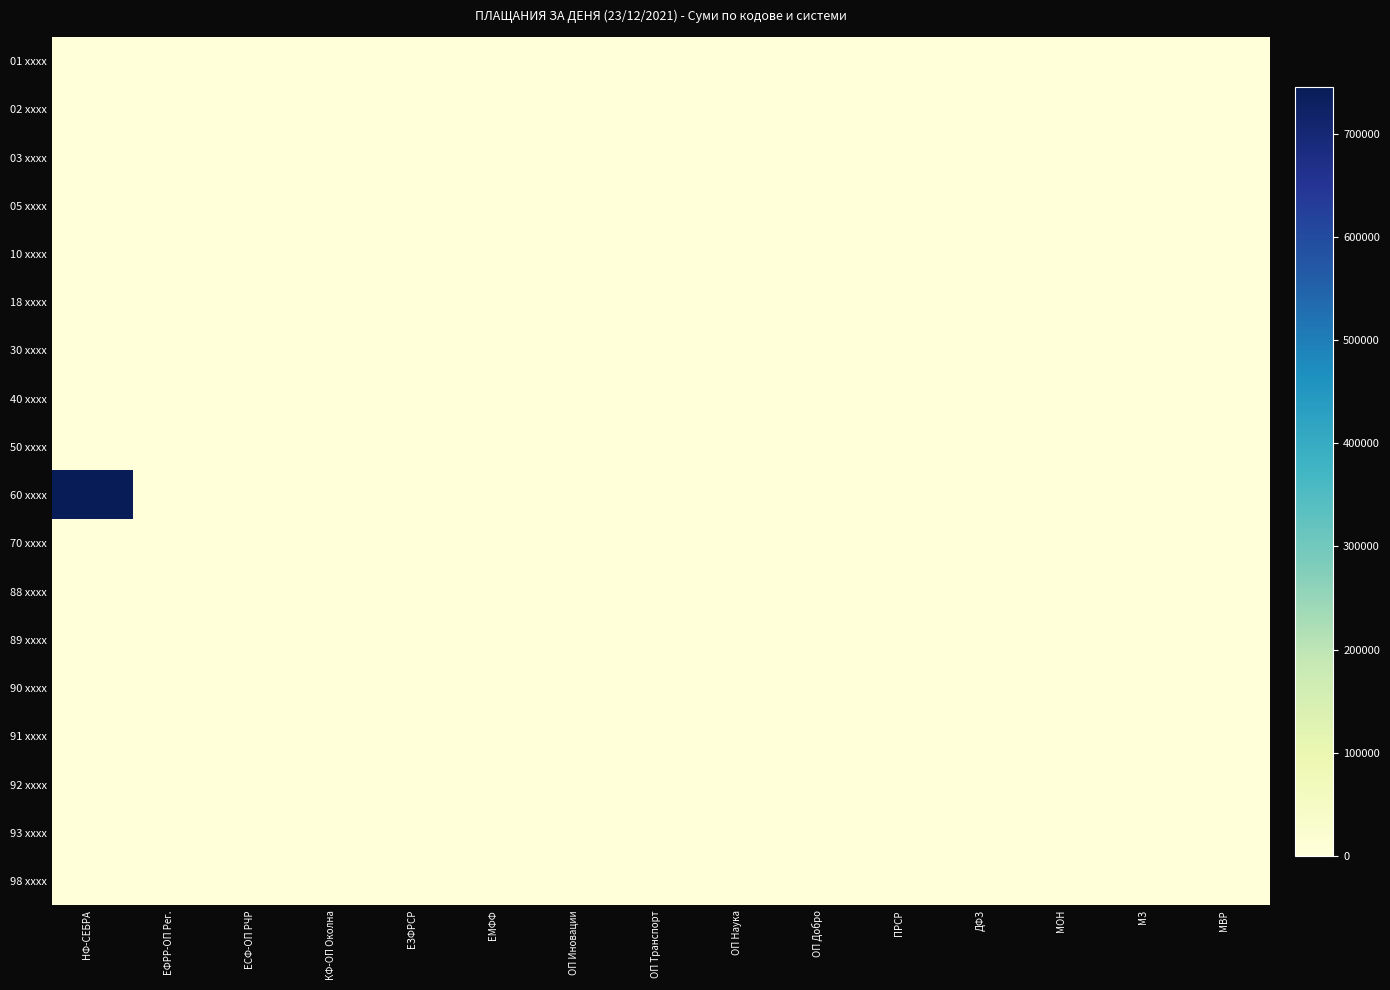

At how many categories does at least one series exceed 743509?

1